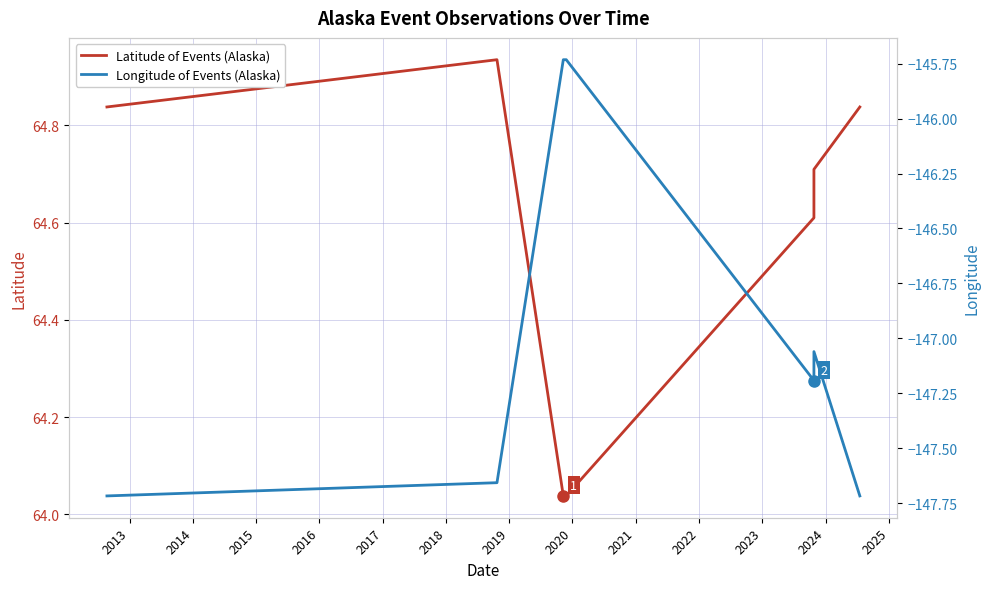

Which has a higher value, 2015 or 2016?

2016